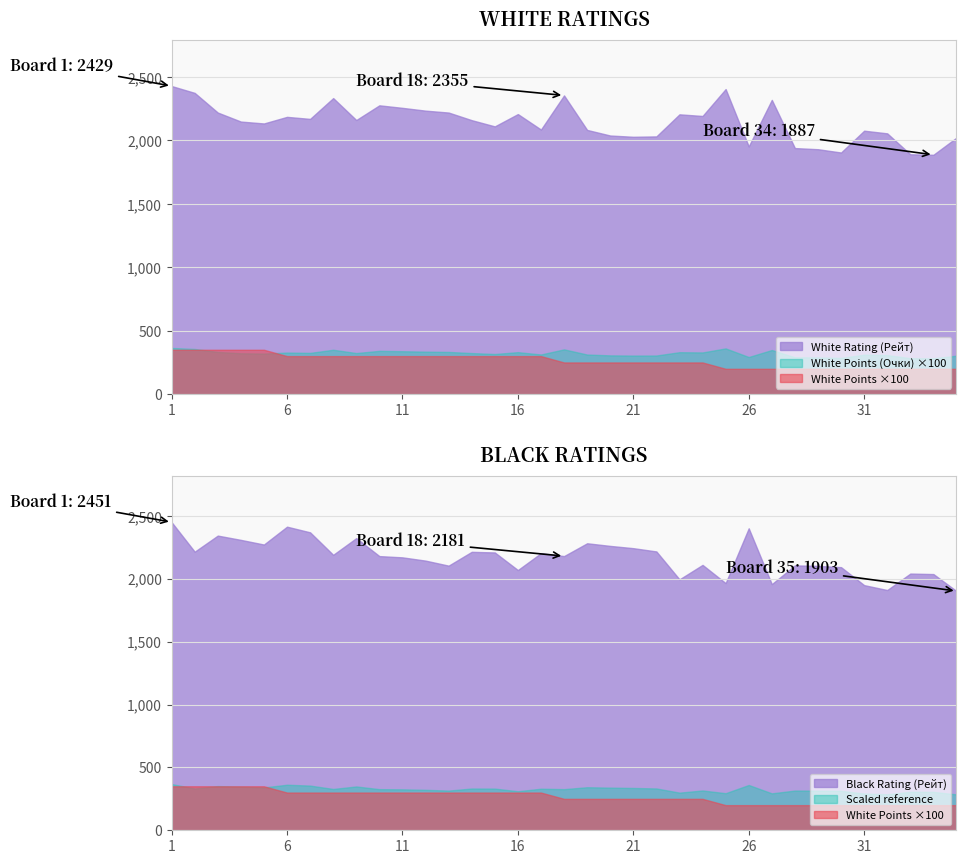

How many interior local valleys does the Black Rating (Рейт) series have?

10